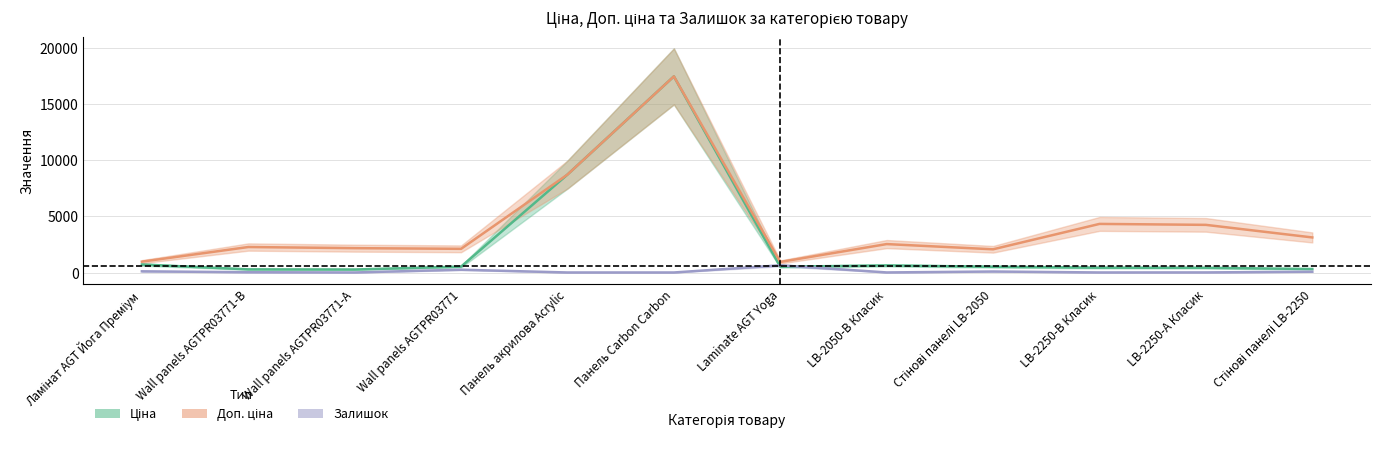

The value of Доп. ціна at Wall panels AGTPR03771-А is 2172.1. True or false?

True